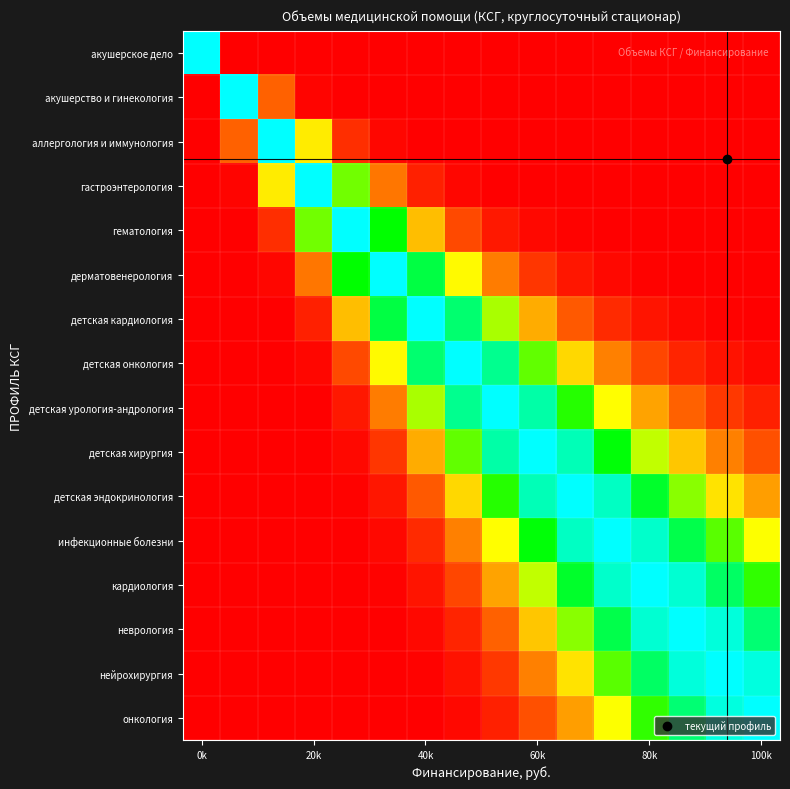

How many distinct data groups are displayed?

16